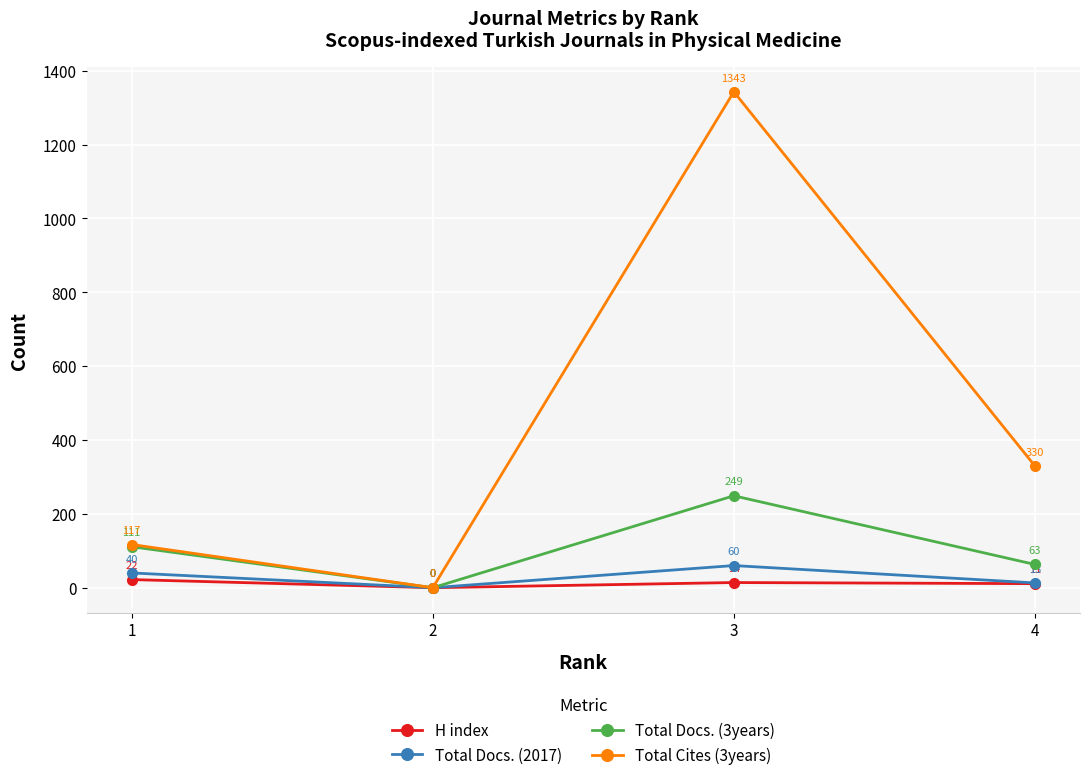

True or false: Total Cites (3years) has more than 0 interior local peaks.

True